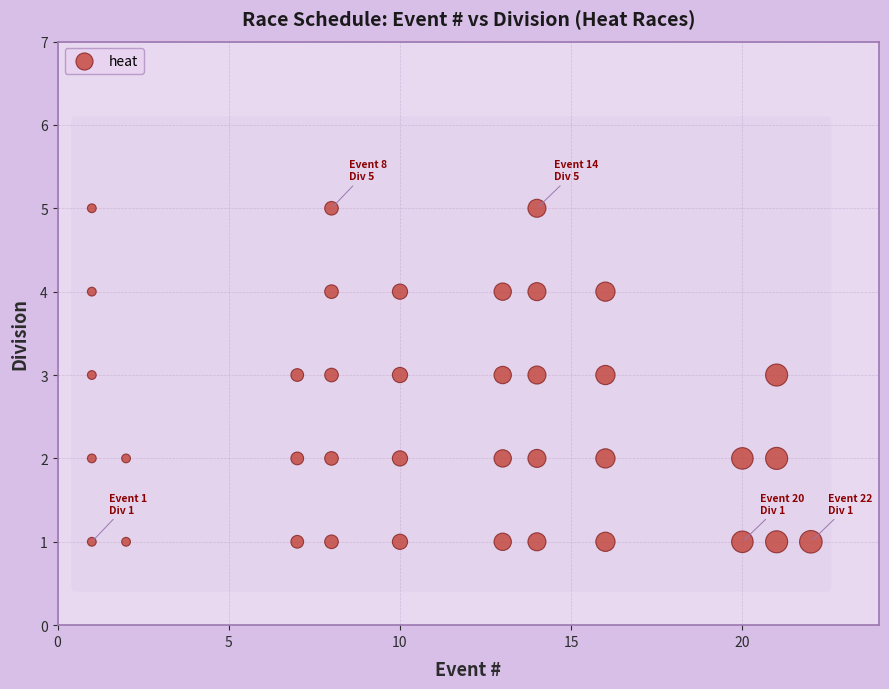

What is the range of X values (max minus min)?

21